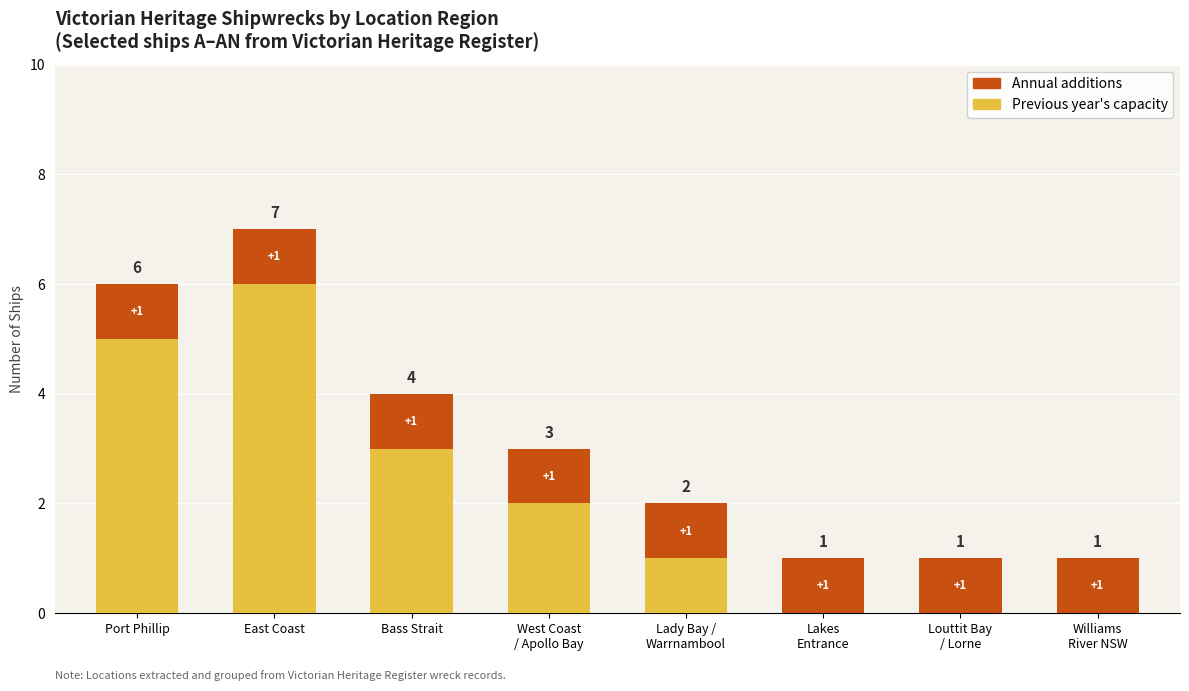

What is the approximate value of Previous year's capacity at Lady Bay /
Warrnambool?

1